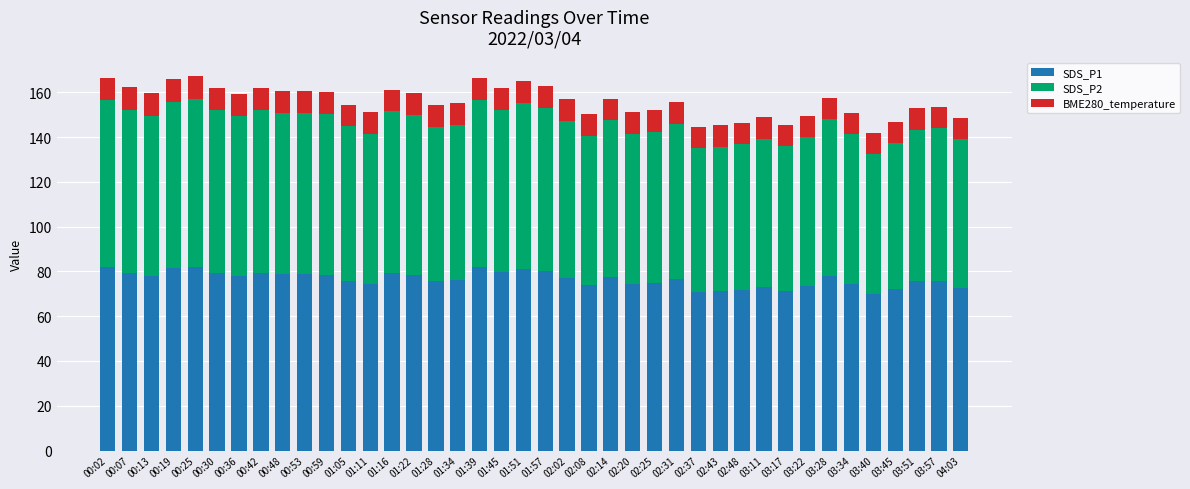

What is the average value of the SDS_P1 series?

76.6